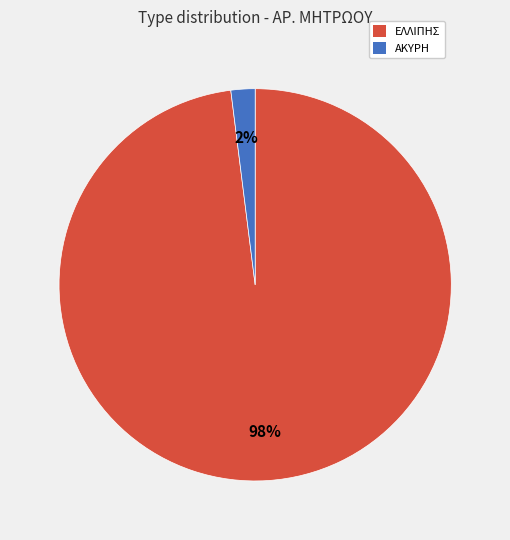

Rank the categories by value from highest to lowest.

ΕΛΛΙΠΗΣ, ΑΚΥΡΗ